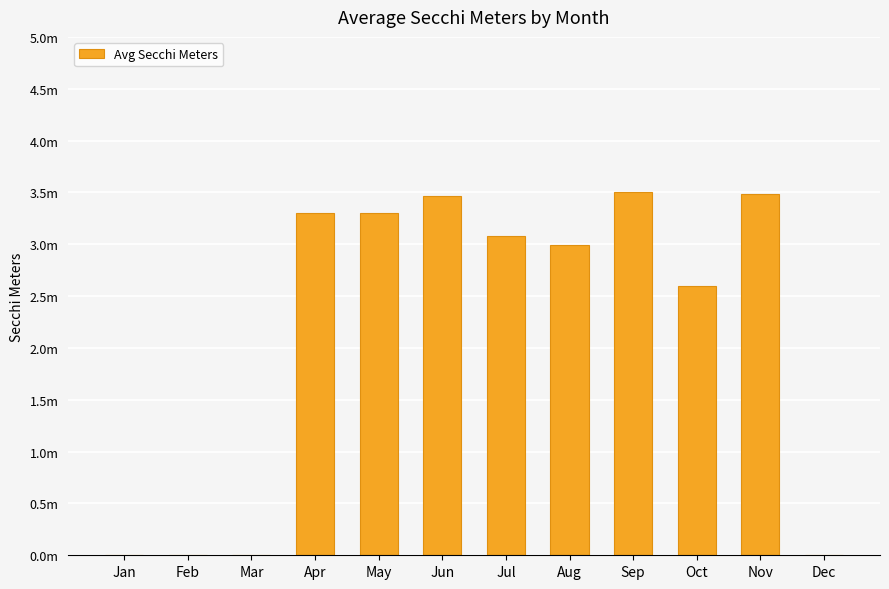

How many data points does each series have?

12